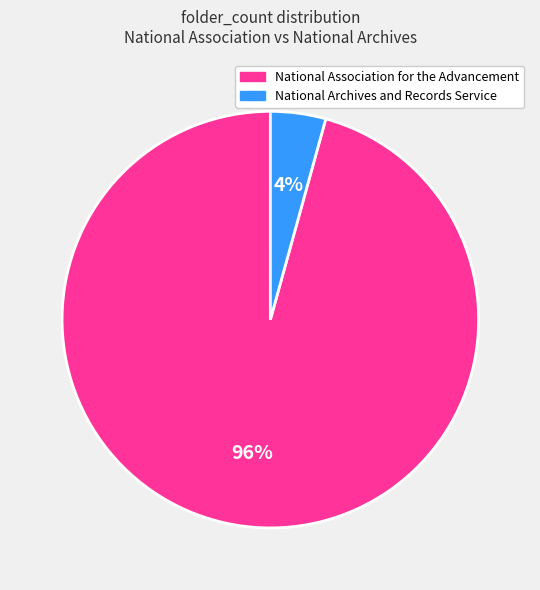

How many segments does this pie chart have?

2